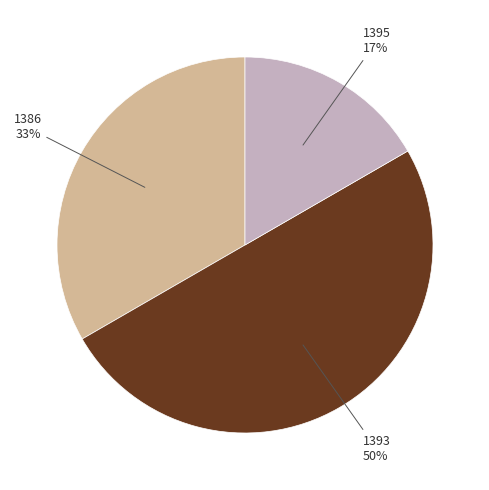

To the nearest percent, what percentage of the pie is 1386?

33%